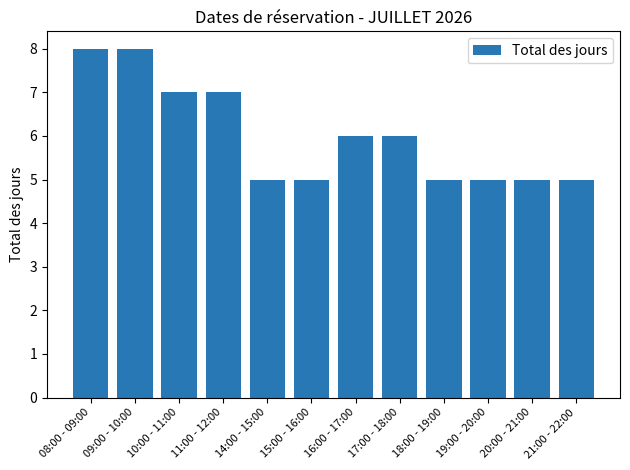

What is the maximum value shown in the chart?

8